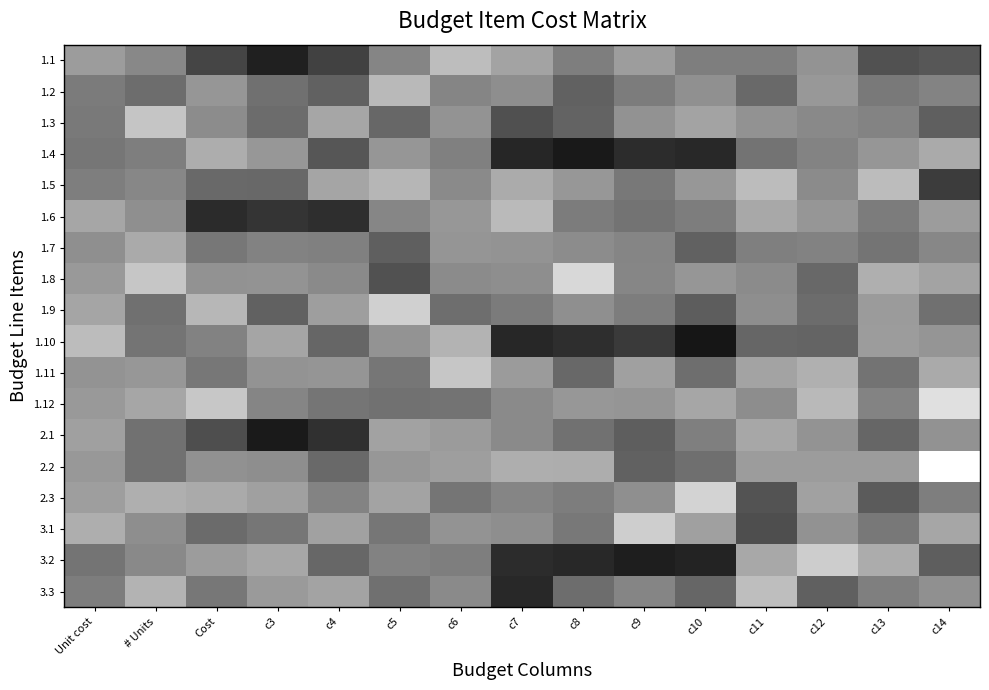

Reading left to right, what are all the values shown in this chart?

1.1: Unit cost=0.6	# Units=0.5	Cost=0.3	c3=0.1	c4=0.3	c5=0.5	c6=0.7	c7=0.6	c8=0.5	c9=0.6	c10=0.5	c11=0.5	c12=0.6	c13=0.3	c14=0.3
1.2: Unit cost=0.5	# Units=0.4	Cost=0.6	c3=0.4	c4=0.4	c5=0.7	c6=0.5	c7=0.6	c8=0.4	c9=0.5	c10=0.6	c11=0.4	c12=0.6	c13=0.5	c14=0.5
1.3: Unit cost=0.5	# Units=0.8	Cost=0.5	c3=0.4	c4=0.6	c5=0.4	c6=0.6	c7=0.3	c8=0.4	c9=0.6	c10=0.6	c11=0.6	c12=0.5	c13=0.5	c14=0.4
1.4: Unit cost=0.5	# Units=0.5	Cost=0.7	c3=0.6	c4=0.3	c5=0.6	c6=0.5	c7=0.2	c8=0.1	c9=0.2	c10=0.2	c11=0.4	c12=0.5	c13=0.6	c14=0.7
1.5: Unit cost=0.5	# Units=0.5	Cost=0.4	c3=0.4	c4=0.6	c5=0.7	c6=0.5	c7=0.7	c8=0.6	c9=0.5	c10=0.6	c11=0.7	c12=0.5	c13=0.7	c14=0.2
1.6: Unit cost=0.6	# Units=0.6	Cost=0.2	c3=0.2	c4=0.2	c5=0.5	c6=0.6	c7=0.7	c8=0.5	c9=0.5	c10=0.5	c11=0.7	c12=0.6	c13=0.5	c14=0.6
1.7: Unit cost=0.6	# Units=0.7	Cost=0.5	c3=0.5	c4=0.5	c5=0.4	c6=0.6	c7=0.6	c8=0.6	c9=0.5	c10=0.4	c11=0.5	c12=0.5	c13=0.5	c14=0.5
1.8: Unit cost=0.6	# Units=0.8	Cost=0.6	c3=0.6	c4=0.5	c5=0.3	c6=0.5	c7=0.6	c8=0.8	c9=0.5	c10=0.6	c11=0.5	c12=0.4	c13=0.7	c14=0.6
1.9: Unit cost=0.6	# Units=0.4	Cost=0.7	c3=0.4	c4=0.6	c5=0.8	c6=0.4	c7=0.5	c8=0.6	c9=0.5	c10=0.4	c11=0.6	c12=0.4	c13=0.6	c14=0.4
1.10: Unit cost=0.7	# Units=0.5	Cost=0.5	c3=0.6	c4=0.4	c5=0.6	c6=0.7	c7=0.2	c8=0.2	c9=0.2	c10=0.1	c11=0.4	c12=0.4	c13=0.6	c14=0.6
1.11: Unit cost=0.6	# Units=0.6	Cost=0.5	c3=0.6	c4=0.6	c5=0.5	c6=0.8	c7=0.6	c8=0.4	c9=0.6	c10=0.4	c11=0.6	c12=0.7	c13=0.5	c14=0.7
1.12: Unit cost=0.6	# Units=0.6	Cost=0.8	c3=0.5	c4=0.5	c5=0.4	c6=0.5	c7=0.5	c8=0.6	c9=0.6	c10=0.6	c11=0.6	c12=0.7	c13=0.5	c14=0.9
2.1: Unit cost=0.6	# Units=0.4	Cost=0.3	c3=0.1	c4=0.2	c5=0.6	c6=0.6	c7=0.5	c8=0.4	c9=0.4	c10=0.5	c11=0.7	c12=0.6	c13=0.4	c14=0.6
2.2: Unit cost=0.6	# Units=0.4	Cost=0.6	c3=0.6	c4=0.4	c5=0.6	c6=0.6	c7=0.7	c8=0.7	c9=0.4	c10=0.4	c11=0.6	c12=0.6	c13=0.6	c14=1.0
2.3: Unit cost=0.6	# Units=0.7	Cost=0.7	c3=0.6	c4=0.5	c5=0.6	c6=0.5	c7=0.5	c8=0.5	c9=0.6	c10=0.8	c11=0.3	c12=0.6	c13=0.4	c14=0.5
3.1: Unit cost=0.7	# Units=0.6	Cost=0.4	c3=0.5	c4=0.6	c5=0.5	c6=0.6	c7=0.6	c8=0.5	c9=0.8	c10=0.6	c11=0.3	c12=0.6	c13=0.5	c14=0.7
3.2: Unit cost=0.5	# Units=0.5	Cost=0.6	c3=0.7	c4=0.4	c5=0.5	c6=0.5	c7=0.2	c8=0.2	c9=0.1	c10=0.1	c11=0.7	c12=0.8	c13=0.7	c14=0.4
3.3: Unit cost=0.5	# Units=0.7	Cost=0.5	c3=0.6	c4=0.6	c5=0.4	c6=0.5	c7=0.2	c8=0.4	c9=0.5	c10=0.4	c11=0.7	c12=0.4	c13=0.5	c14=0.6